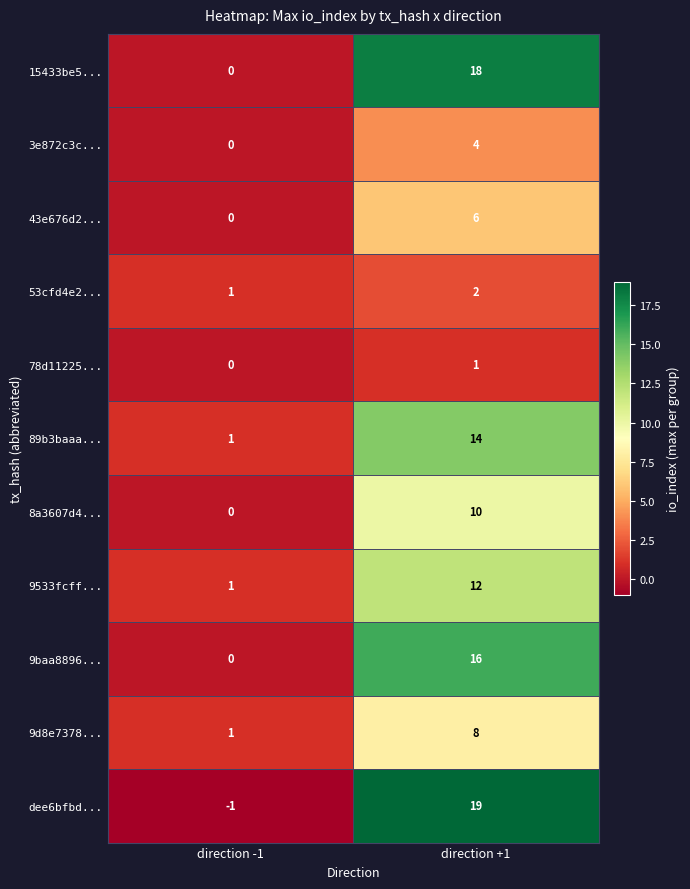

Is it true that 15433be5... equals 26 at direction +1?

False